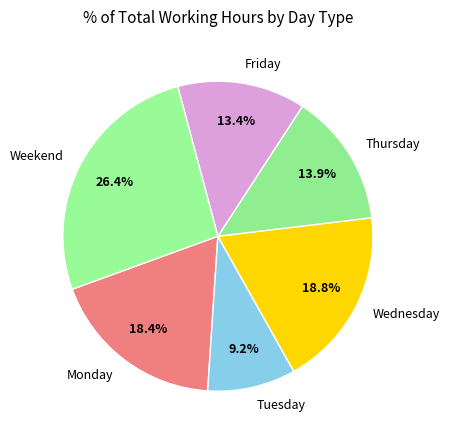

Is Weekend the majority of the pie?

No